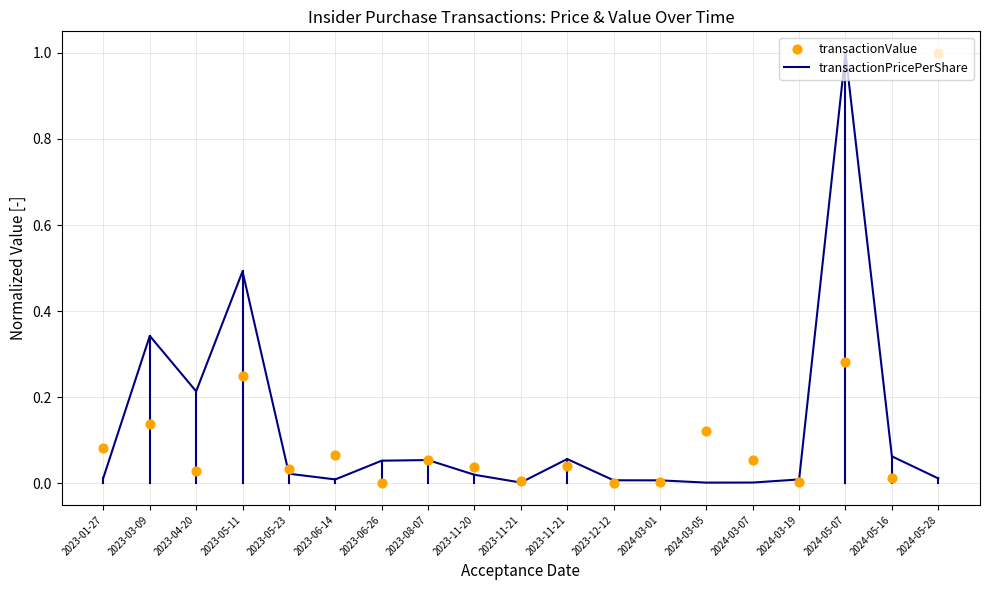

Which series reaches the minimum Y coordinate?

transactionValue